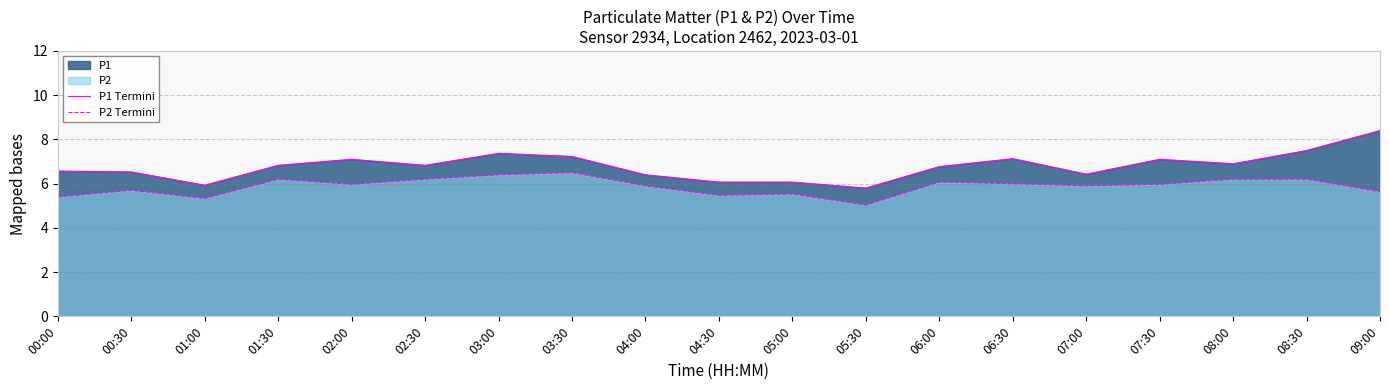

True or false: P2 Termini has a value of 6.2 at 01:30.

True